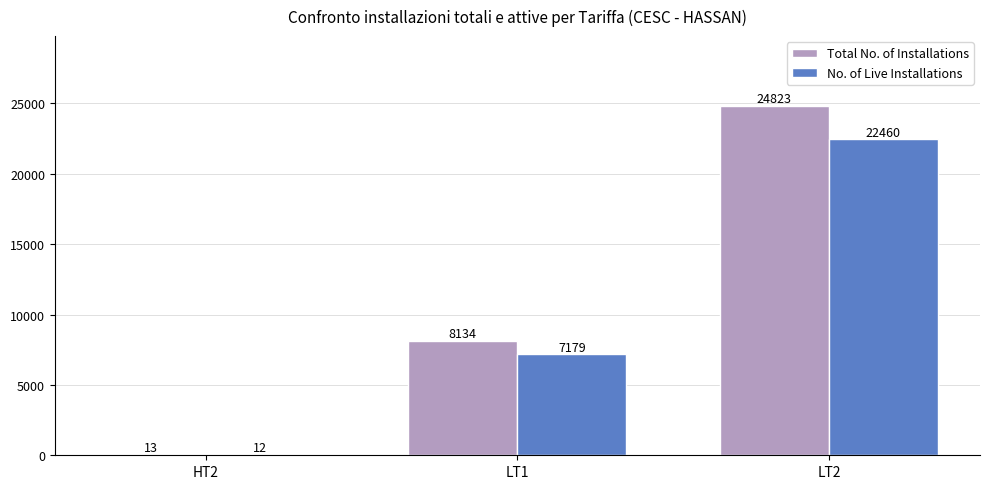

Reading right to left, what are all the values shown in this chart?

Total No. of Installations: 24823	8134	13
No. of Live Installations: 22460	7179	12